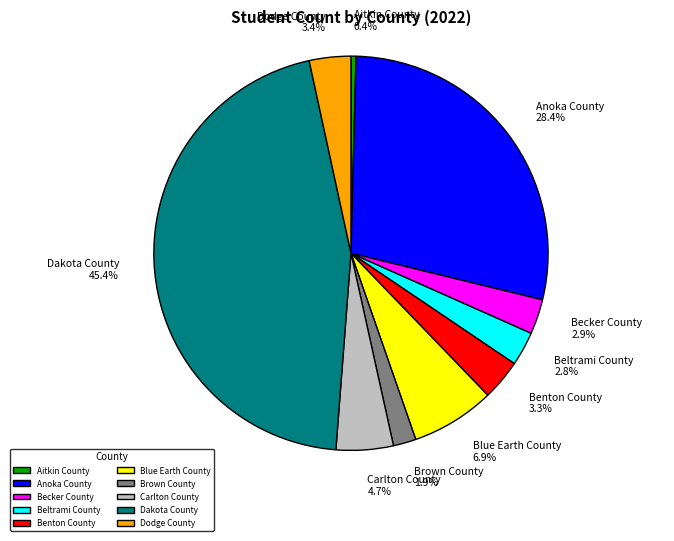

Is there any slice that represents more than half of the pie?

No